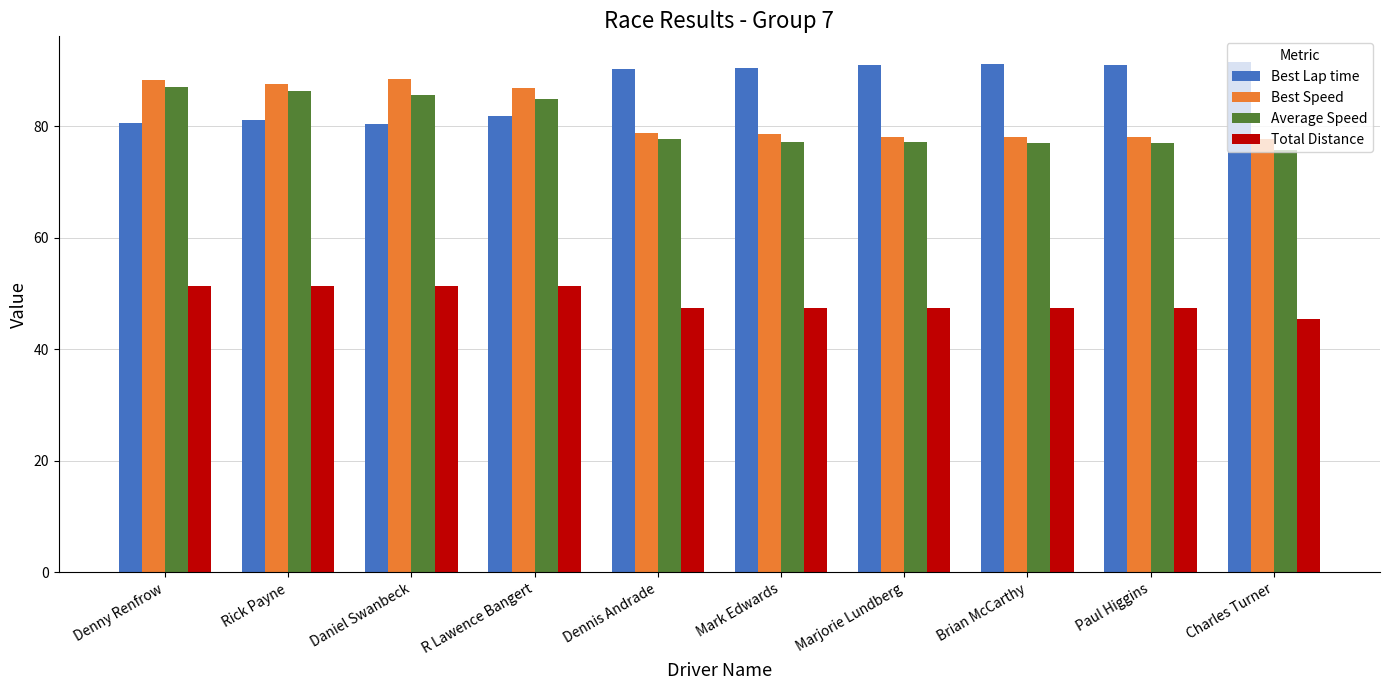

What position from the left is Charles Turner?

10